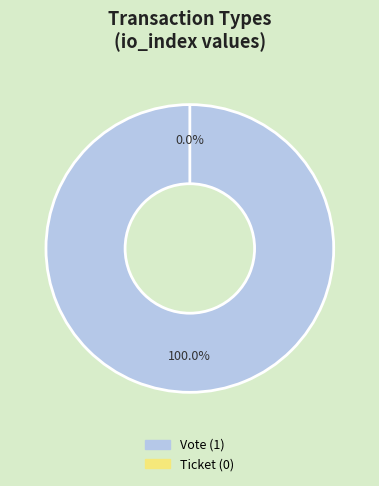

Which slice represents more than half of the pie?

Vote